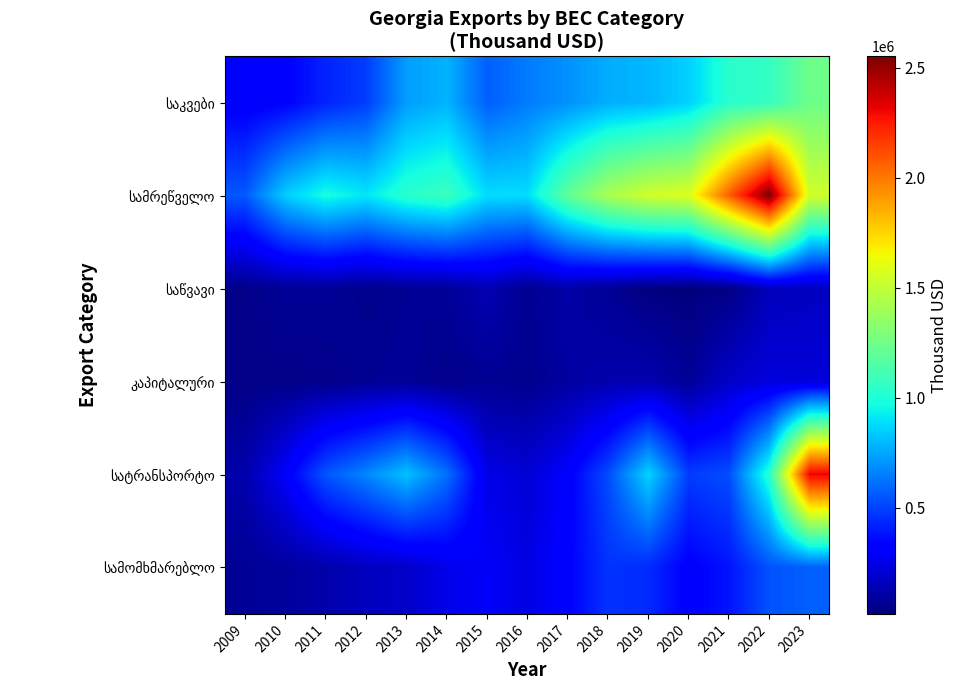

How many categories are shown in the chart?

15